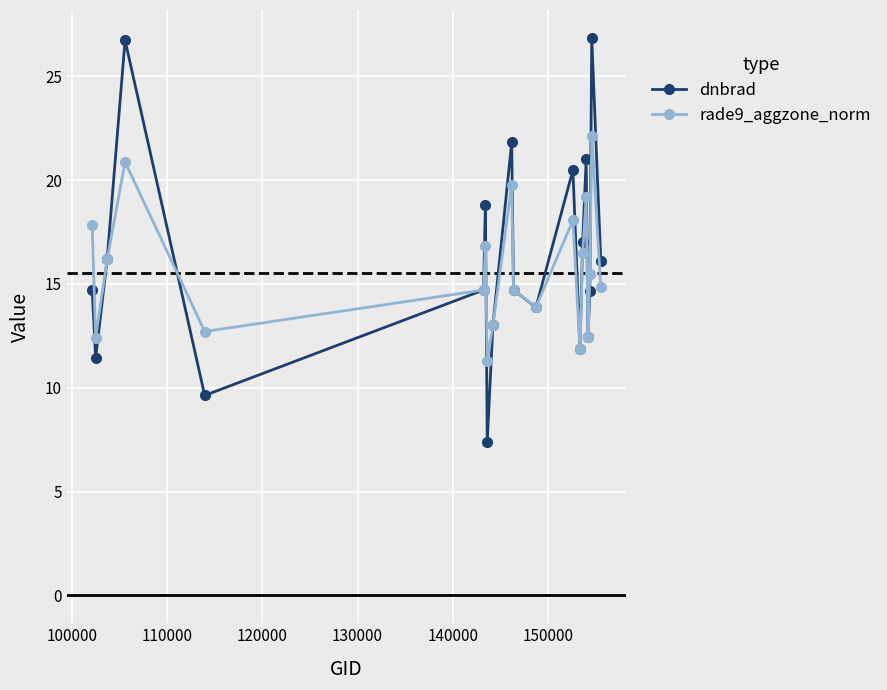

True or false: dnbrad has more than 1 interior local peaks.

True